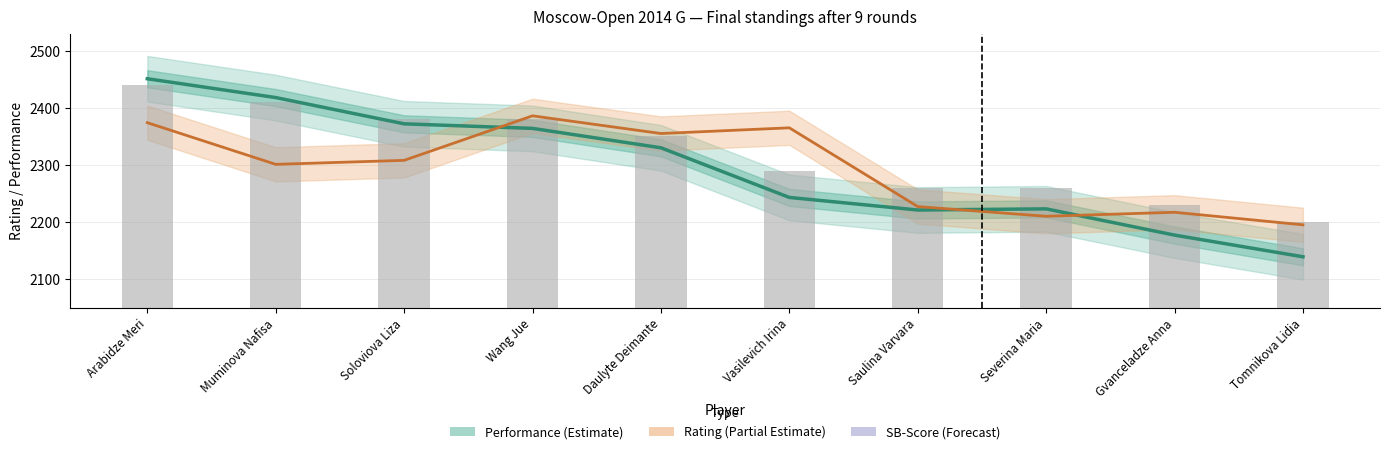

At which category is the sum across all series the highest?

Arabidze Meri